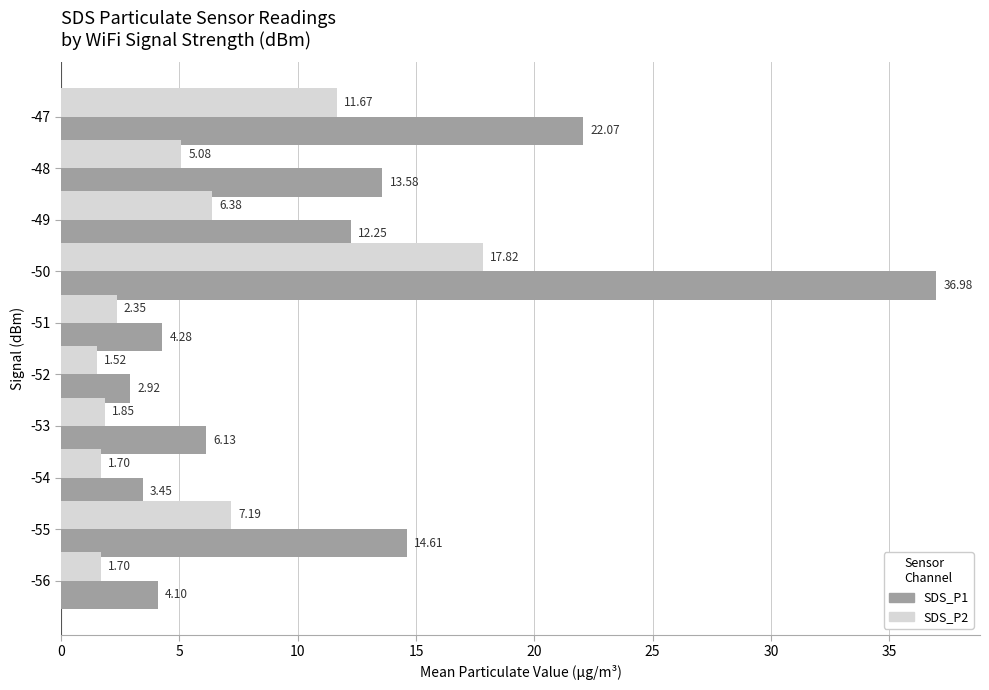

At how many categories does at least one series exceed 6?

6